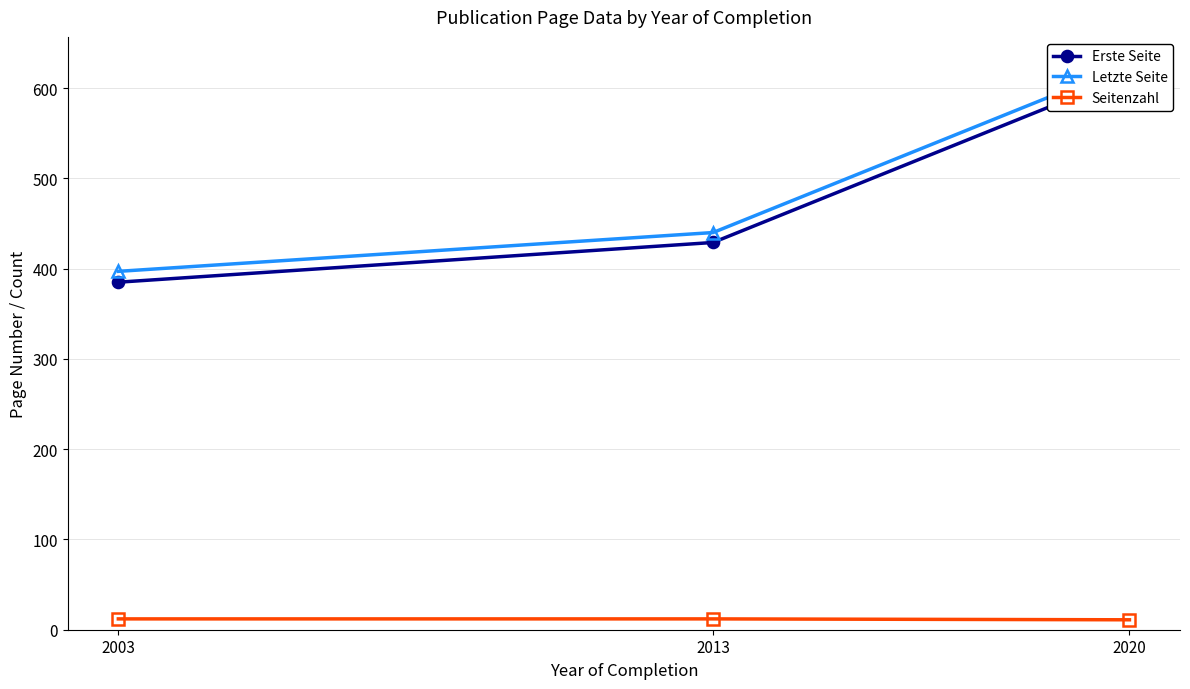

The Letzte Seite series shows 626 at 2020. True or false?

True